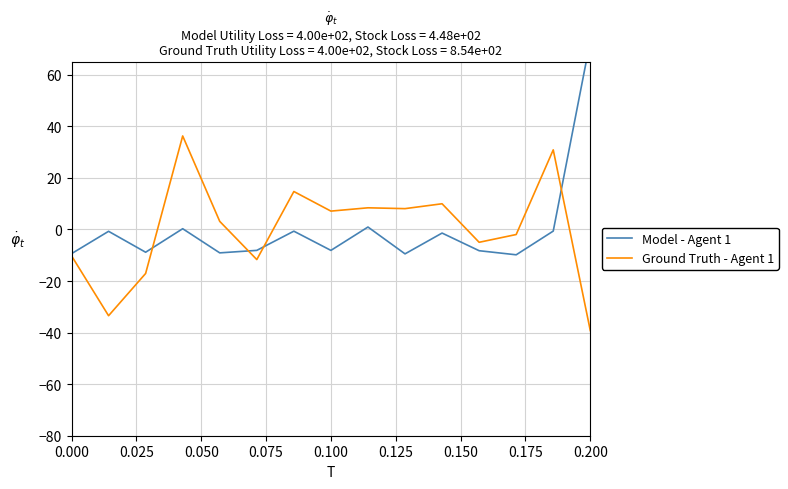

List the series in order of their overall mean, lowest first.

Model - Agent 1, Ground Truth - Agent 1